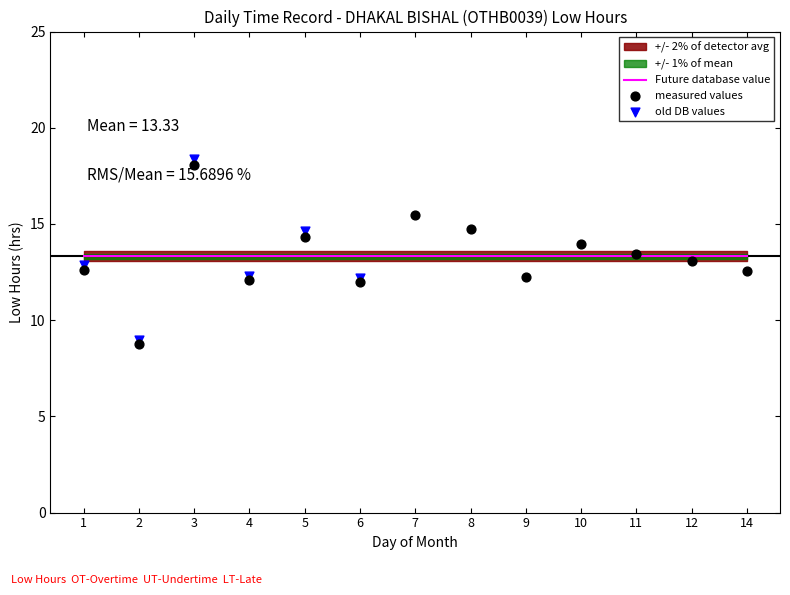

What is the change in value from 4 to 11?

+1.3